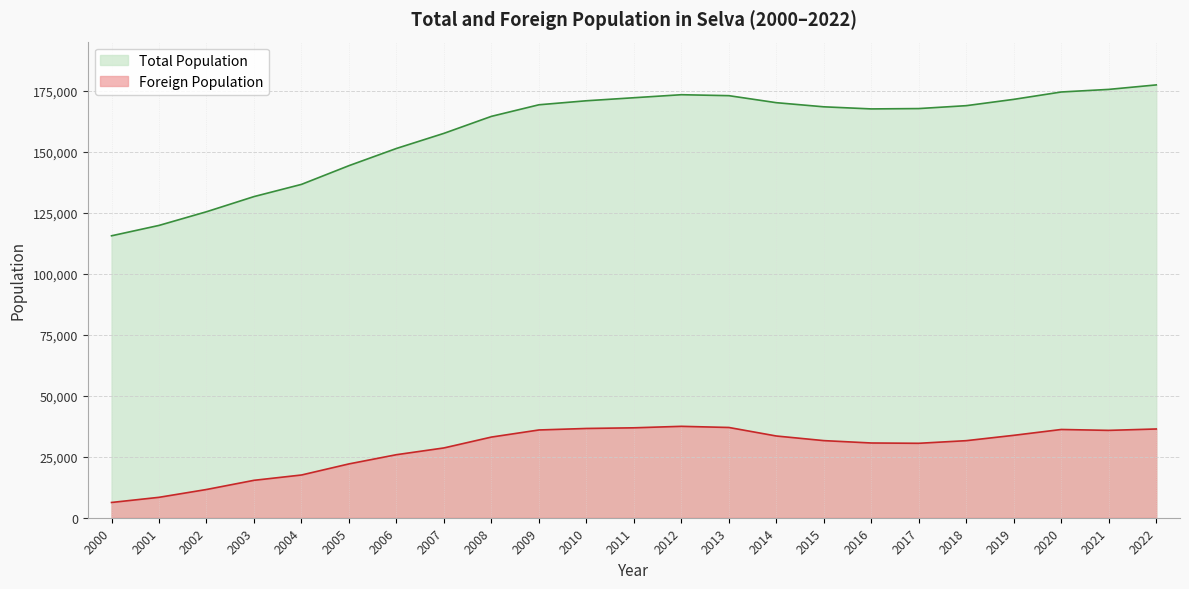

Rank the series by their maximum value, from lowest to highest.

Foreign Population, Total Population